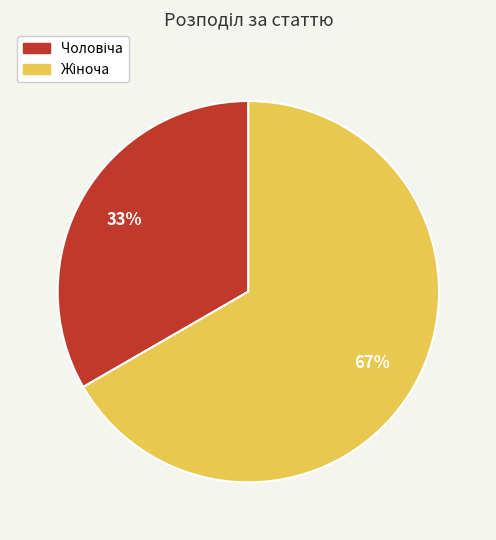

Does any single category account for the majority?

Yes